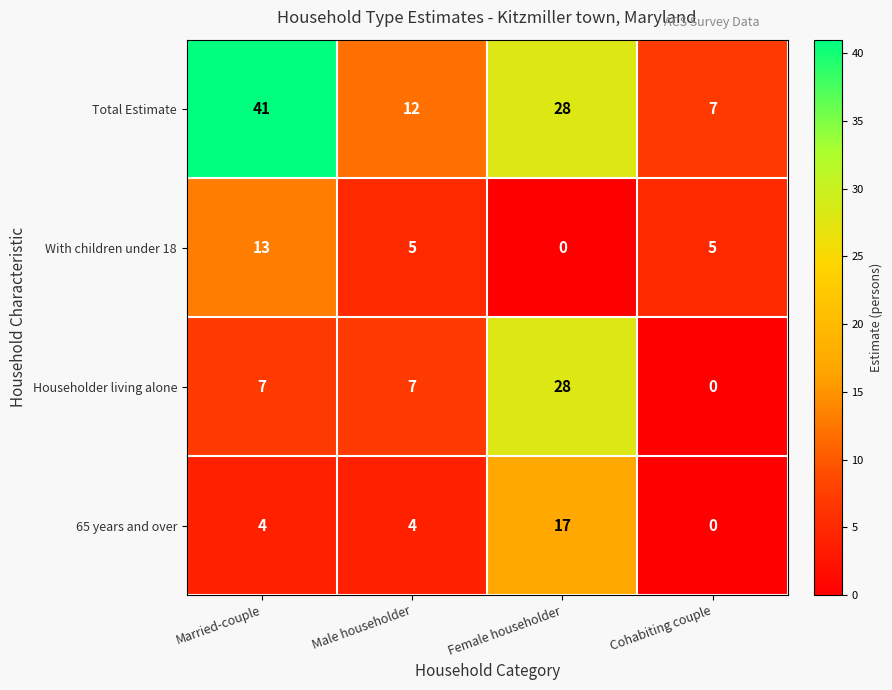

How many distinct data groups are displayed?

4